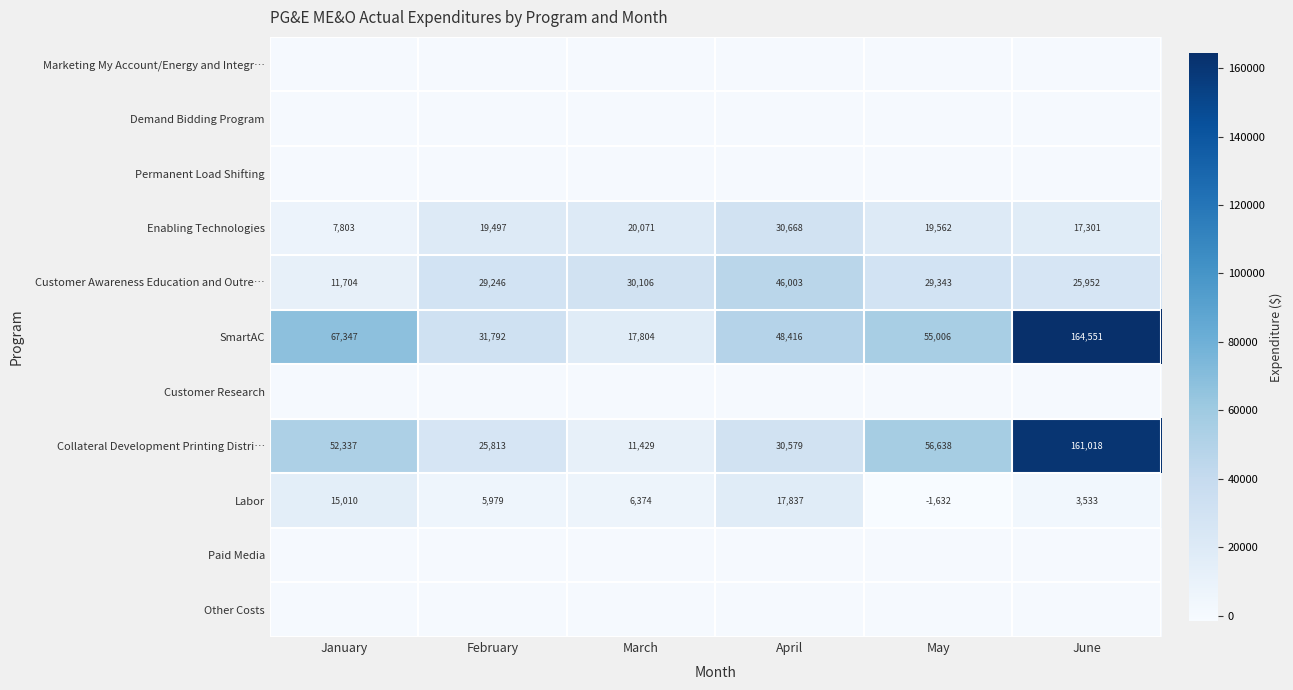

How many series are shown in this chart?

11